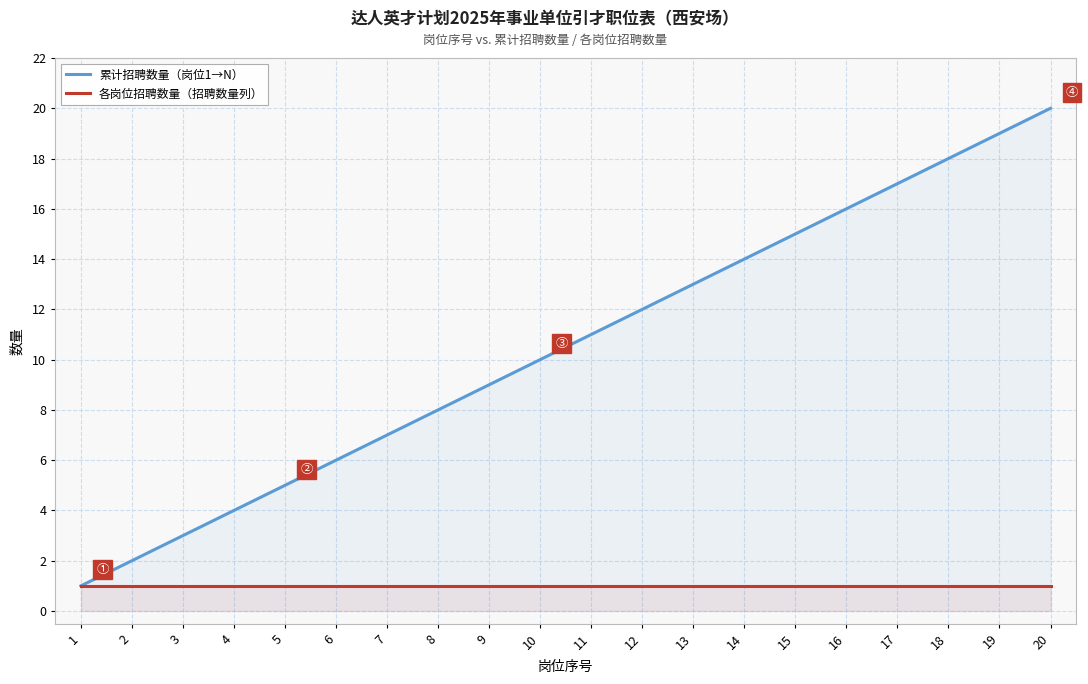

Which series changed the most between 3 and 17?

累计招聘数量（岗位1→N）